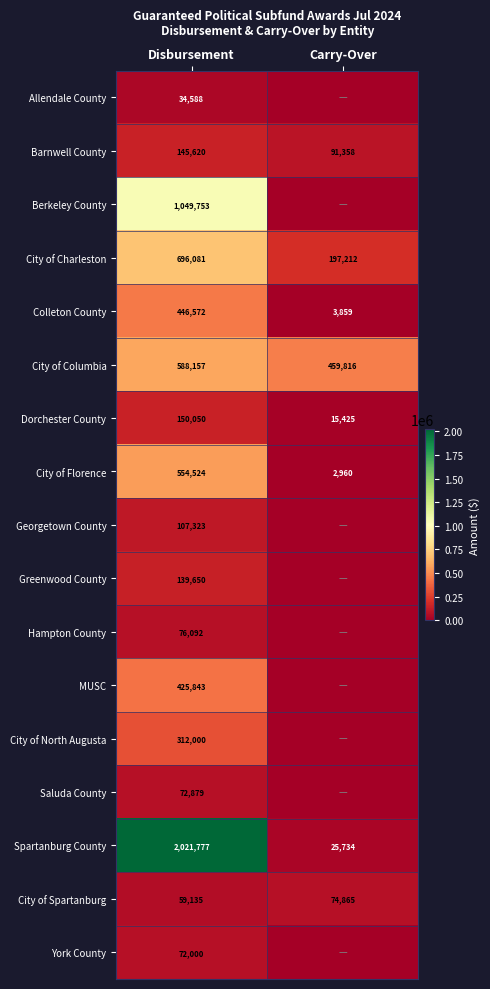

List the labels in order of City of Charleston value, largest first.

Disbursement, Carry-Over